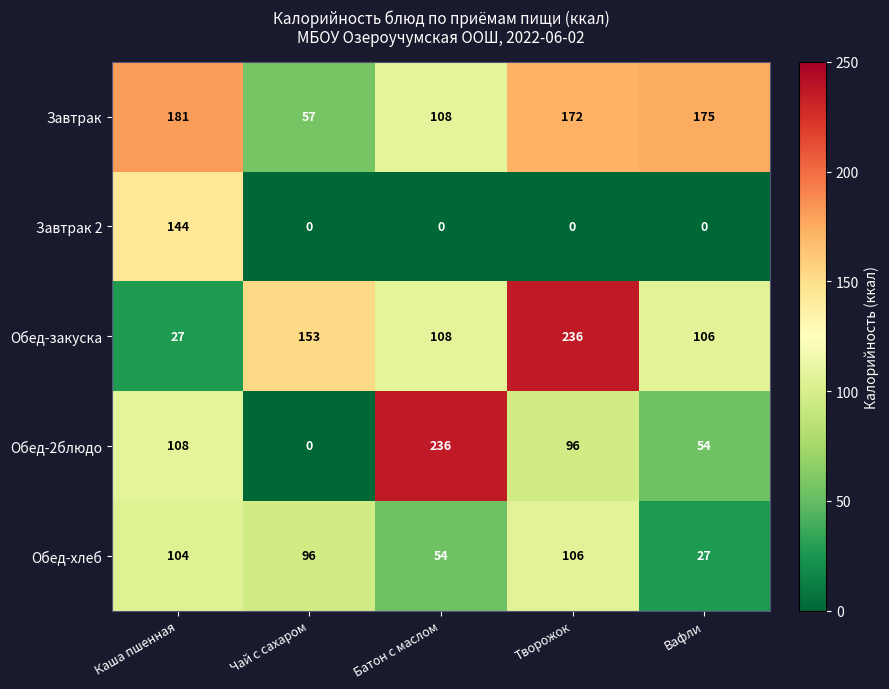

What is the sum of all Завтрак values?

693